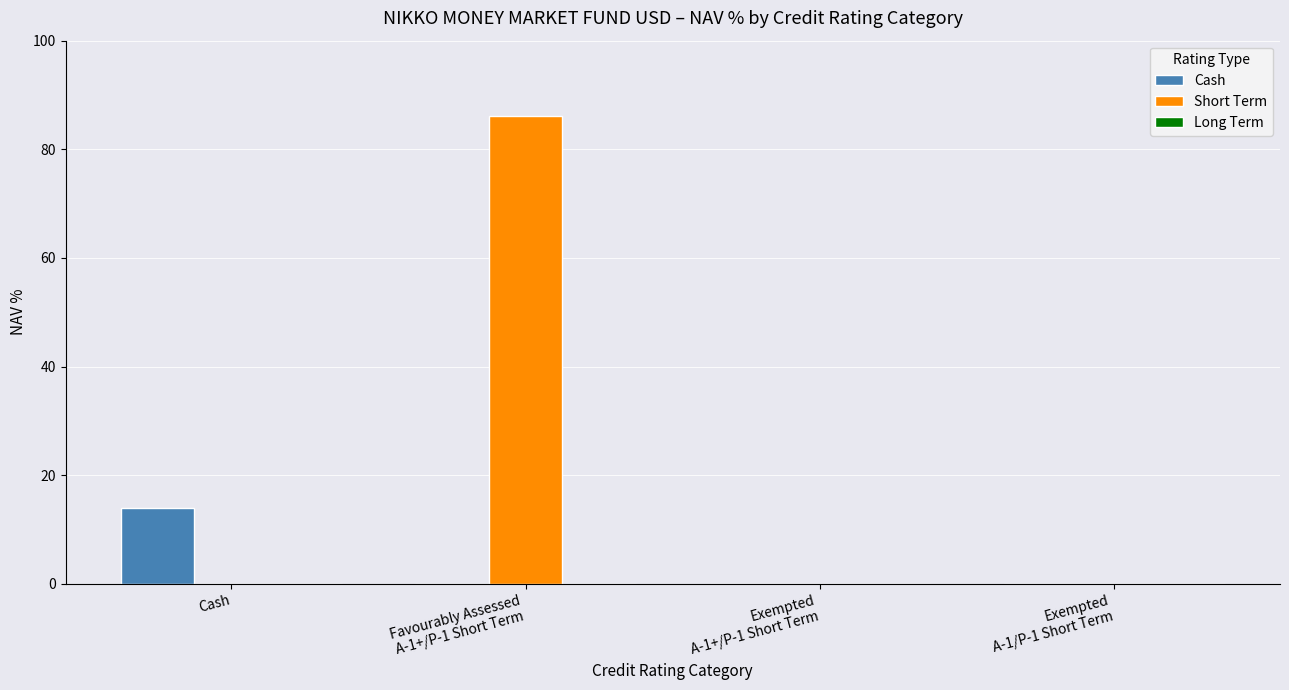

What is the approximate value of Cash at Cash?

13.9